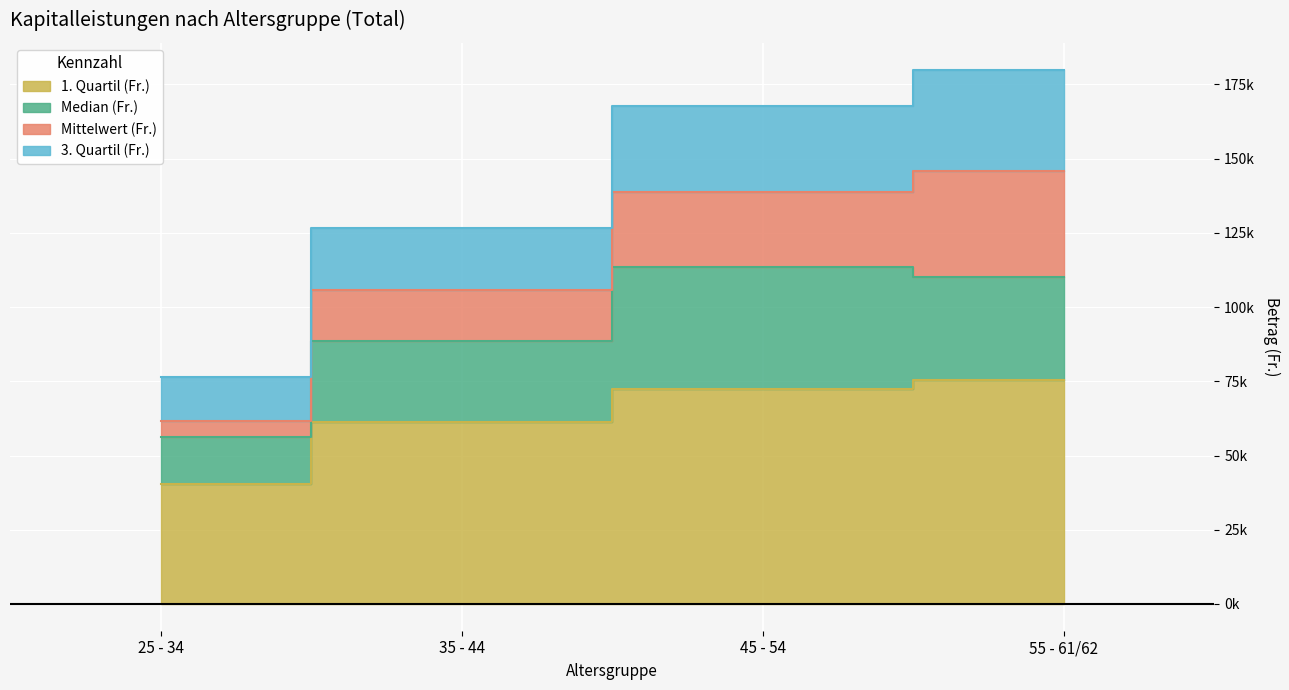

What are all the series names shown in the legend?

Mittelwert (Fr.), 1. Quartil (Fr.), Median (Fr.), 3. Quartil (Fr.)